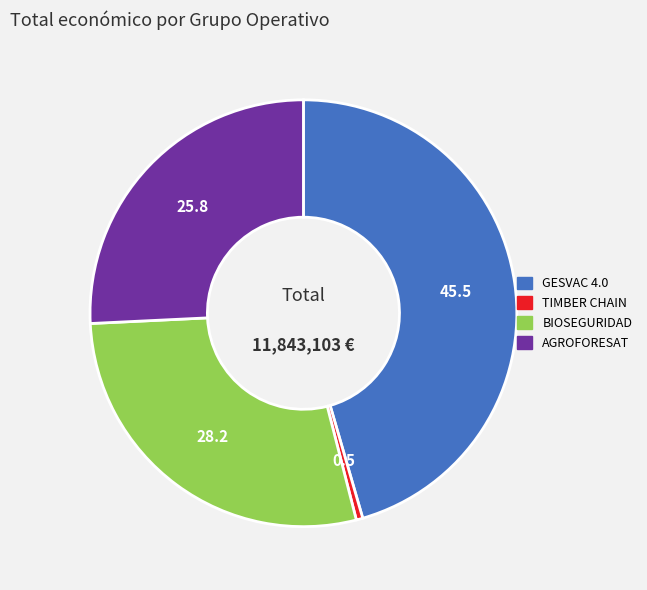

Which has a higher value, AGROFORESAT or TIMBER CHAIN?

AGROFORESAT